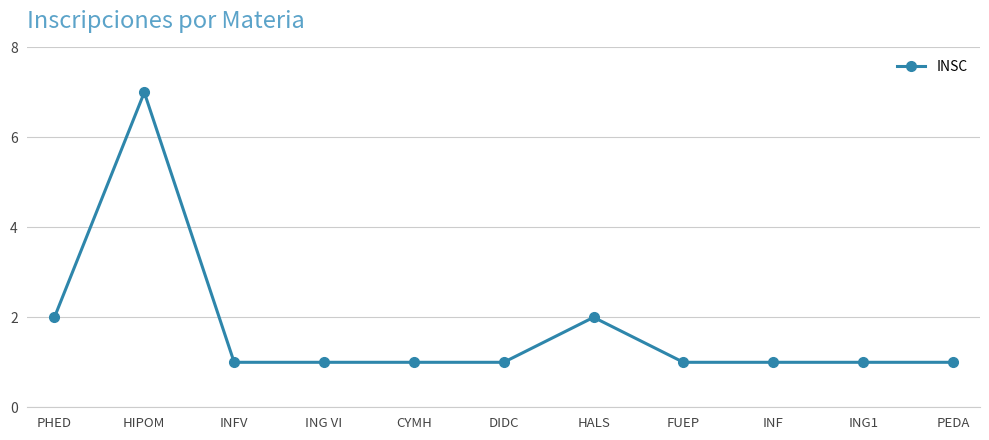

What is the value of the 5th point from the left?

1